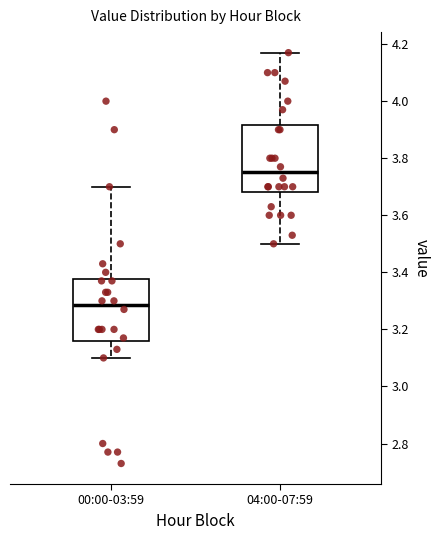

Reading left to right, read every box against the y-axis: the position of its median line, the range the box covers, and the ends of its whiskers. The values are not printed on the chart, so give them approximately, as read against the axis.

00:00-03:59: median 3.28, box 3.16 to 3.38, whiskers 3.10 to 3.70
04:00-07:59: median 3.76, box 3.68 to 3.92, whiskers 3.50 to 4.18